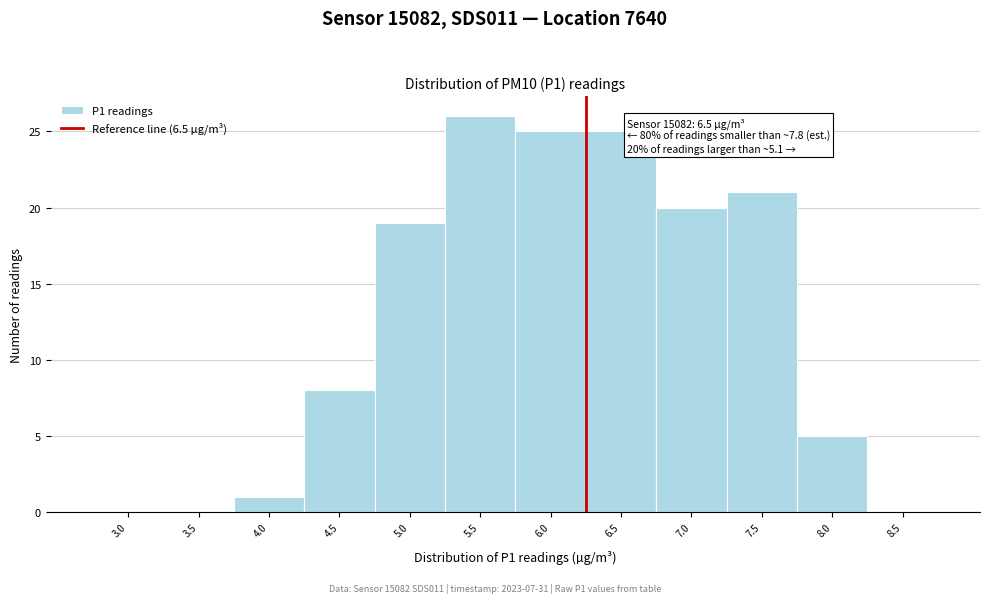

Reading left to right, transcribe all the data shown in this chart.

3.0=0	3.5=0	4.0=1	4.5=8	5.0=19	5.5=26	6.0=25	6.5=25	7.0=20	7.5=21	8.0=5	8.5=0